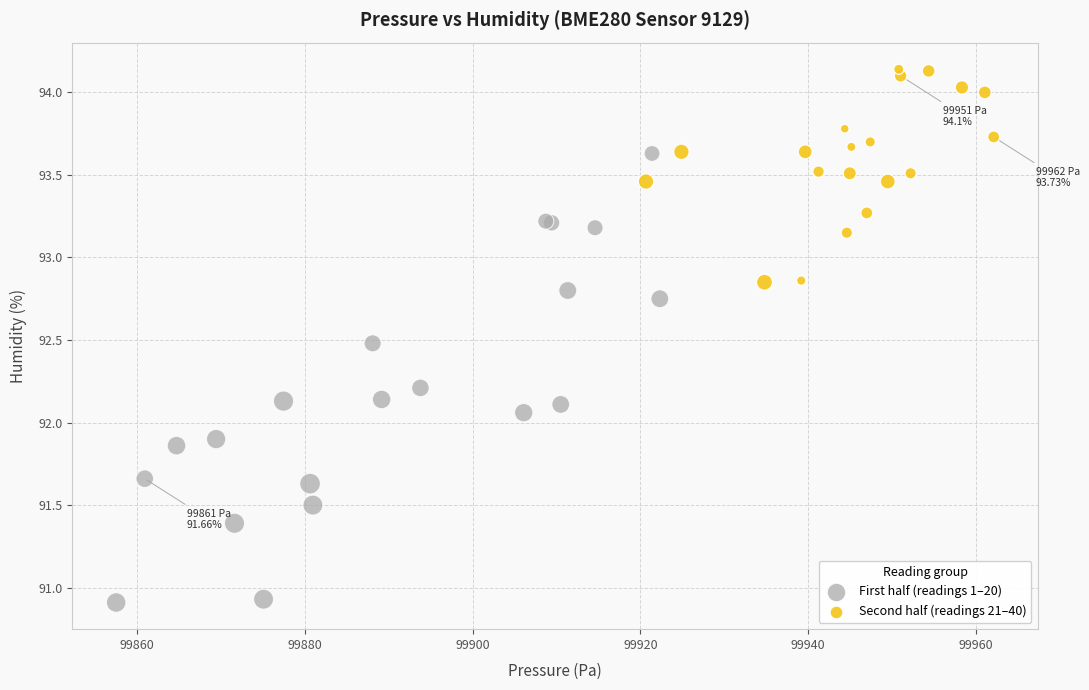

Which series contains the lowest Y value?

First half (readings 1–20)